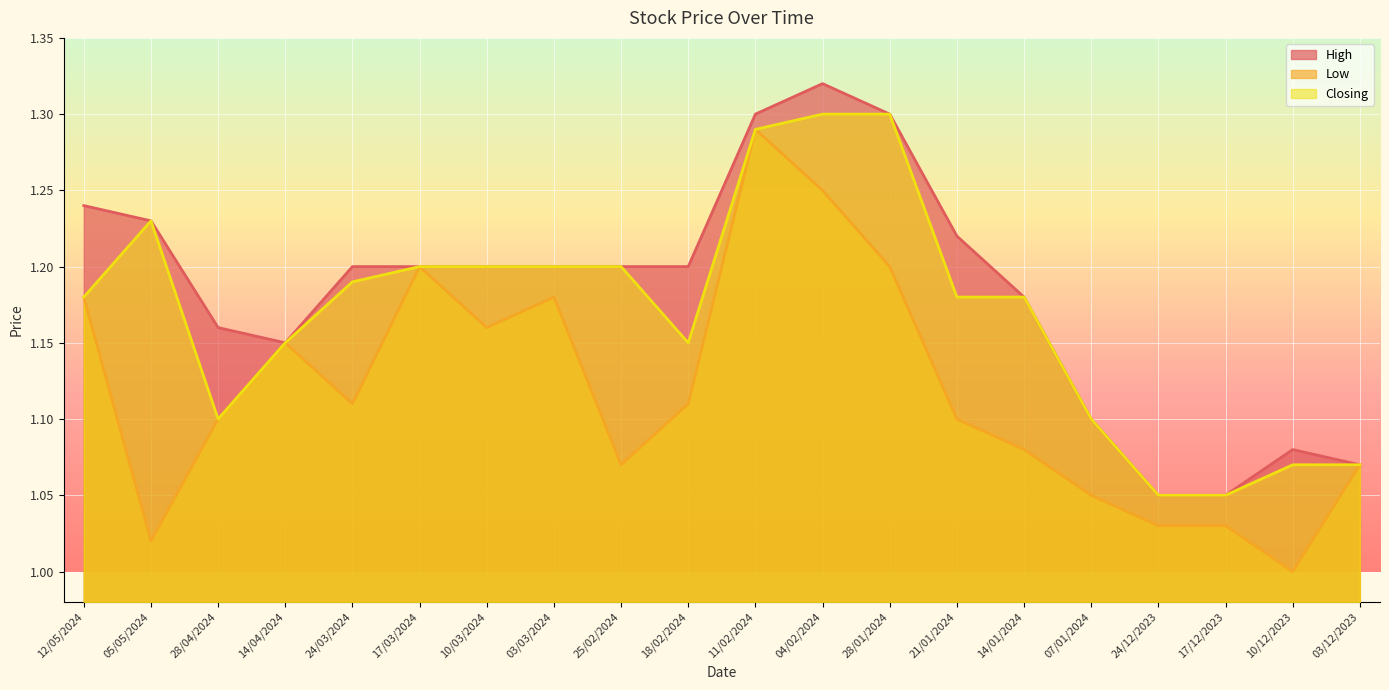

The value of High at 03/03/2024 is 1.2. True or false?

True